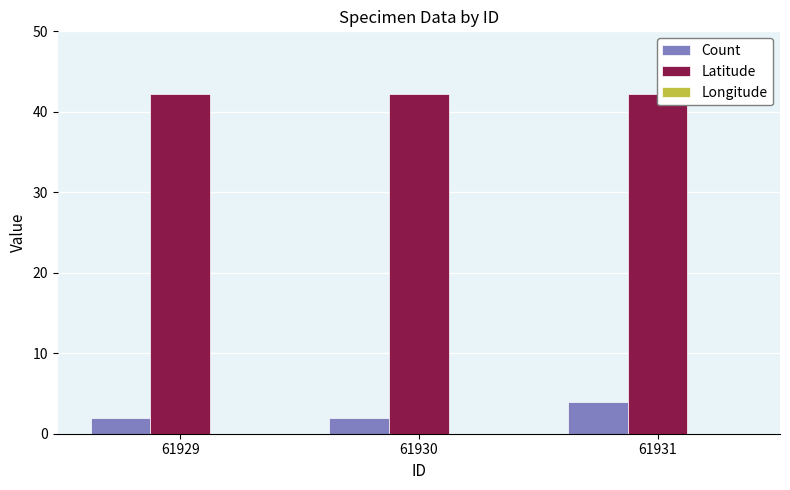

At which category is the sum across all series the highest?

61931